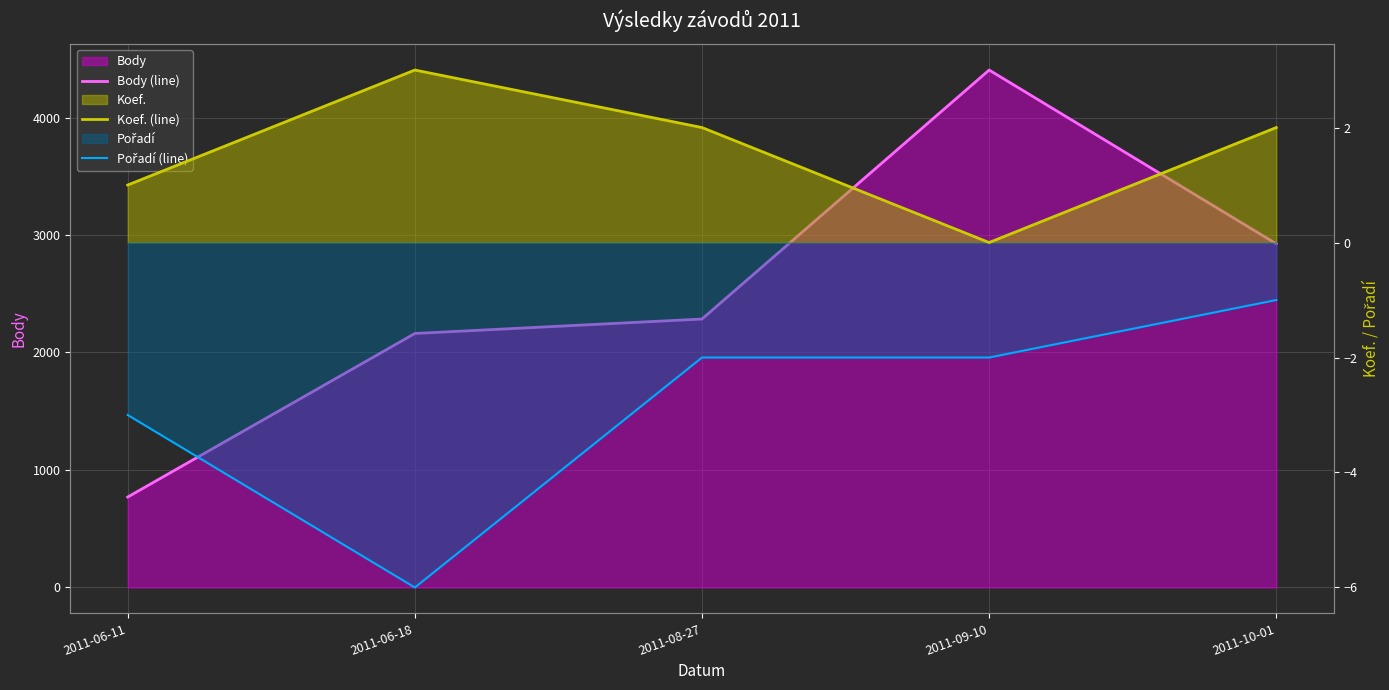

What is the sum of all Body (line) values?

12546